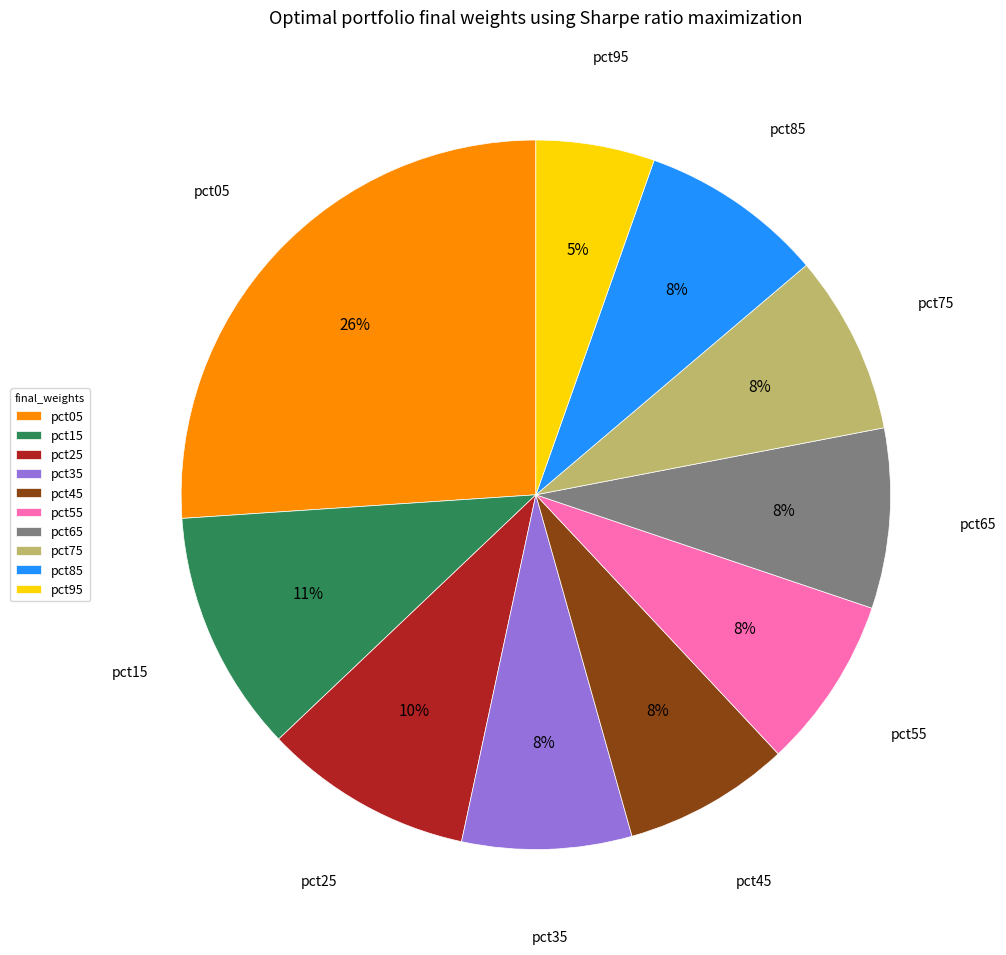

Which category has the biggest portion of the pie?

pct05